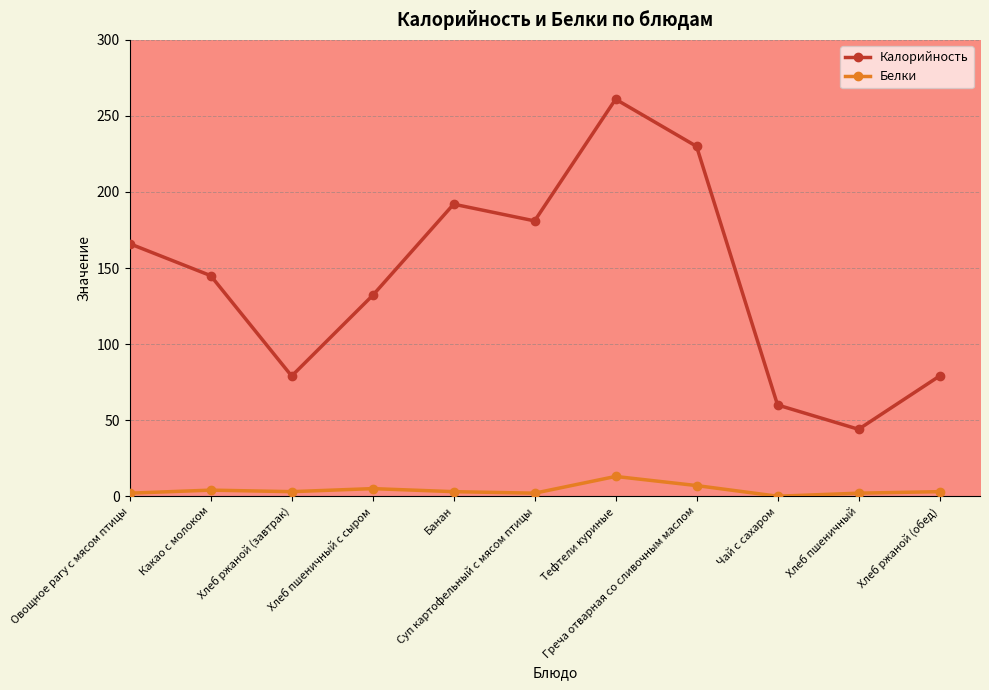

At which label does Белки reach its peak?

Тефтели куриные